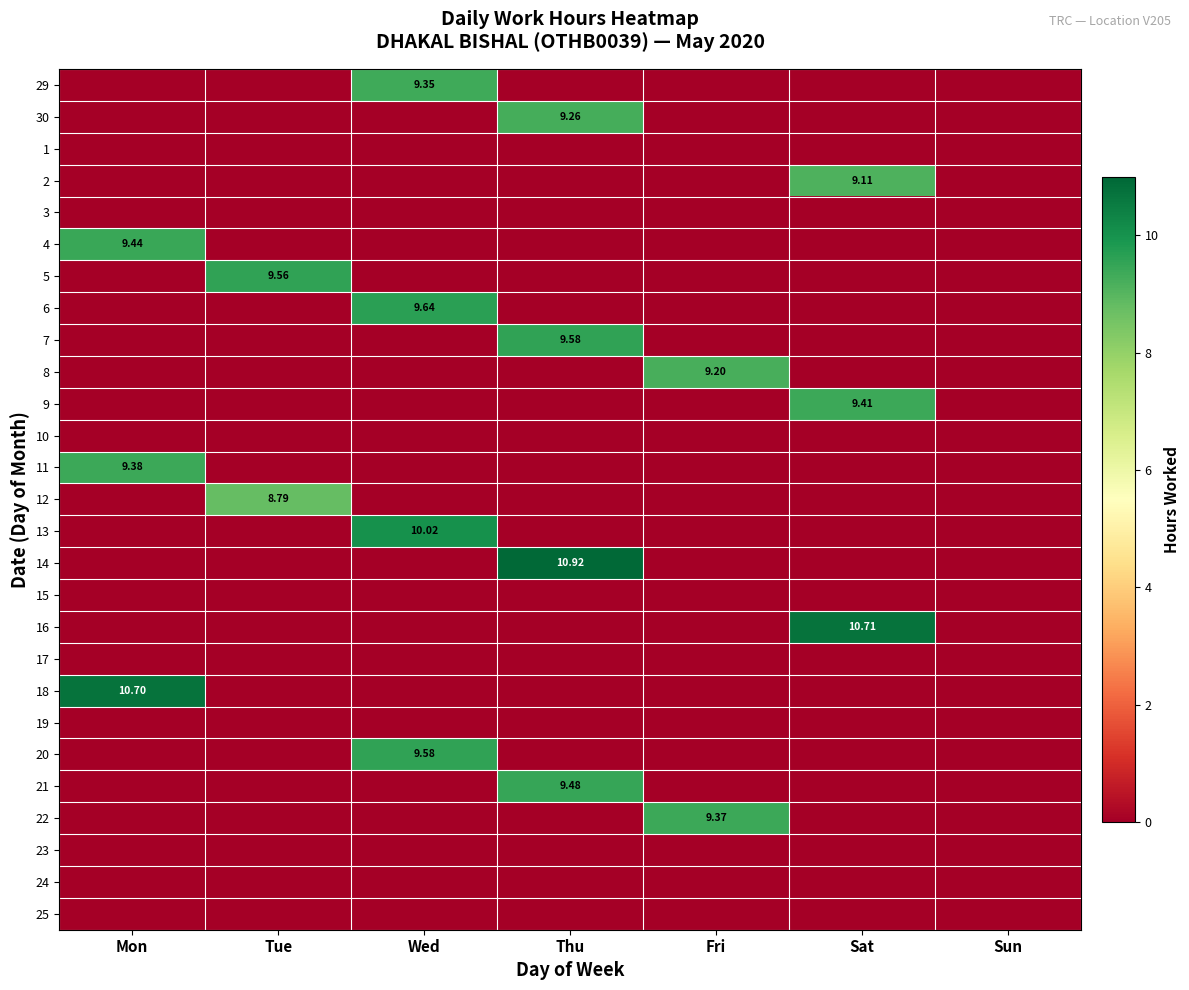

Which has a higher value, Sat or Fri?

Sat